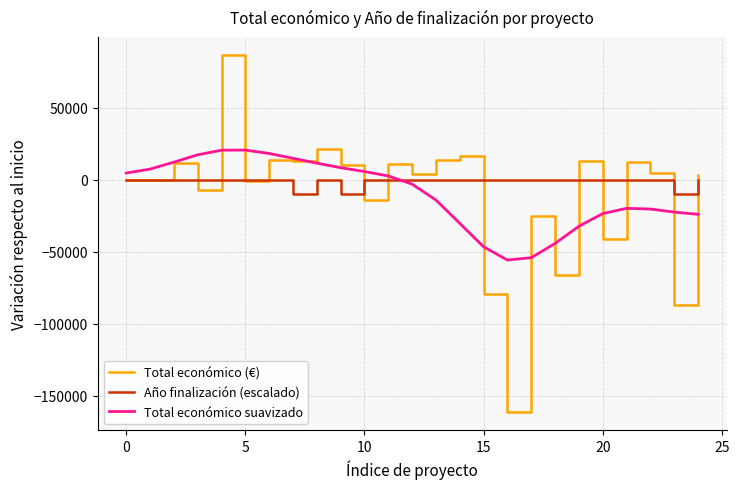

What is the smallest value displayed?

-161400.0